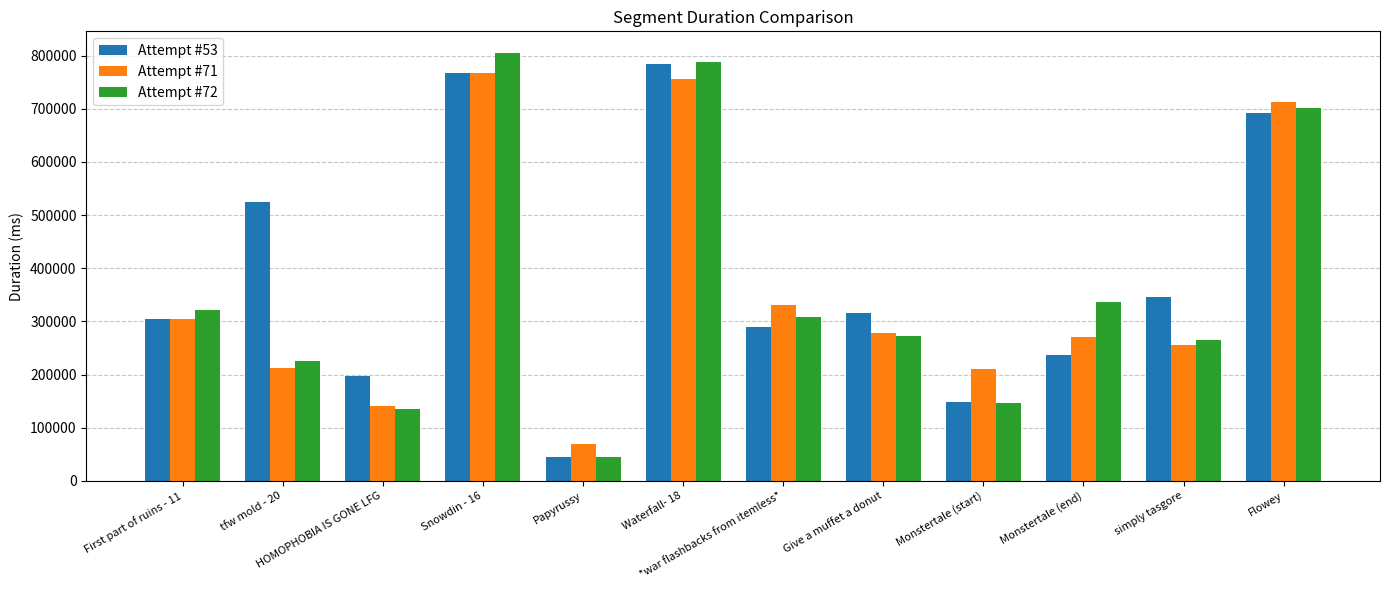

How many data points in Attempt #53 are less than 315153?

6